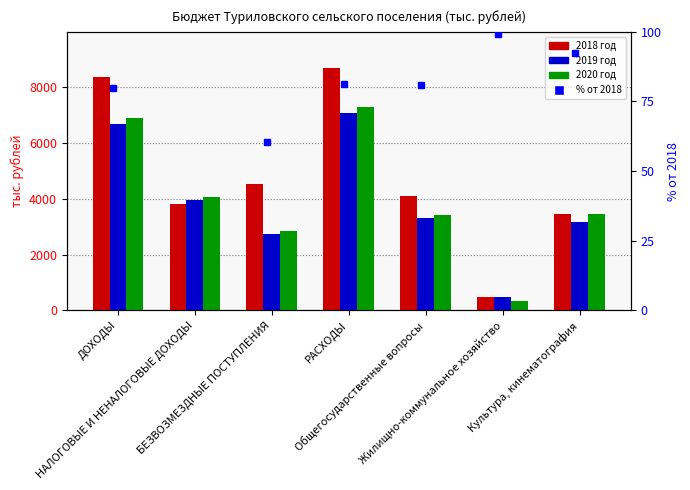

Reading left to right, list all the values displayed in this chart.

2018 год: ДОХОДЫ=8332.6	НАЛОГОВЫЕ И НЕНАЛОГОВЫЕ ДОХОДЫ=3820.7	БЕЗВОЗМЕЗДНЫЕ ПОСТУПЛЕНИЯ=4511.9	РАСХОДЫ=8664.0	Общегосударственные вопросы=4102.3	Жилищно-коммунальное хозяйство=492.2	Культура, кинематография=3433.9
2019 год: ДОХОДЫ=6655.4	НАЛОГОВЫЕ И НЕНАЛОГОВЫЕ ДОХОДЫ=3934.3	БЕЗВОЗМЕЗДНЫЕ ПОСТУПЛЕНИЯ=2721.1	РАСХОДЫ=7045.4	Общегосударственные вопросы=3312.1	Жилищно-коммунальное хозяйство=487.6	Культура, кинематография=3169.1
2020 год: ДОХОДЫ=6880.6	НАЛОГОВЫЕ И НЕНАЛОГОВЫЕ ДОХОДЫ=4042.8	БЕЗВОЗМЕЗДНЫЕ ПОСТУПЛЕНИЯ=2837.8	РАСХОДЫ=7280.6	Общегосударственные вопросы=3407.2	Жилищно-коммунальное хозяйство=347.7	Культура, кинематография=3446.3